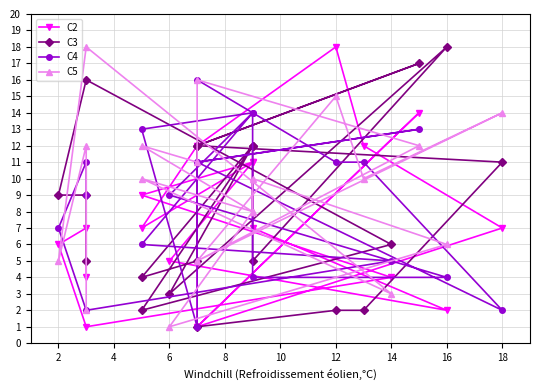

Is it true that C5 equals 7 at 18?

False